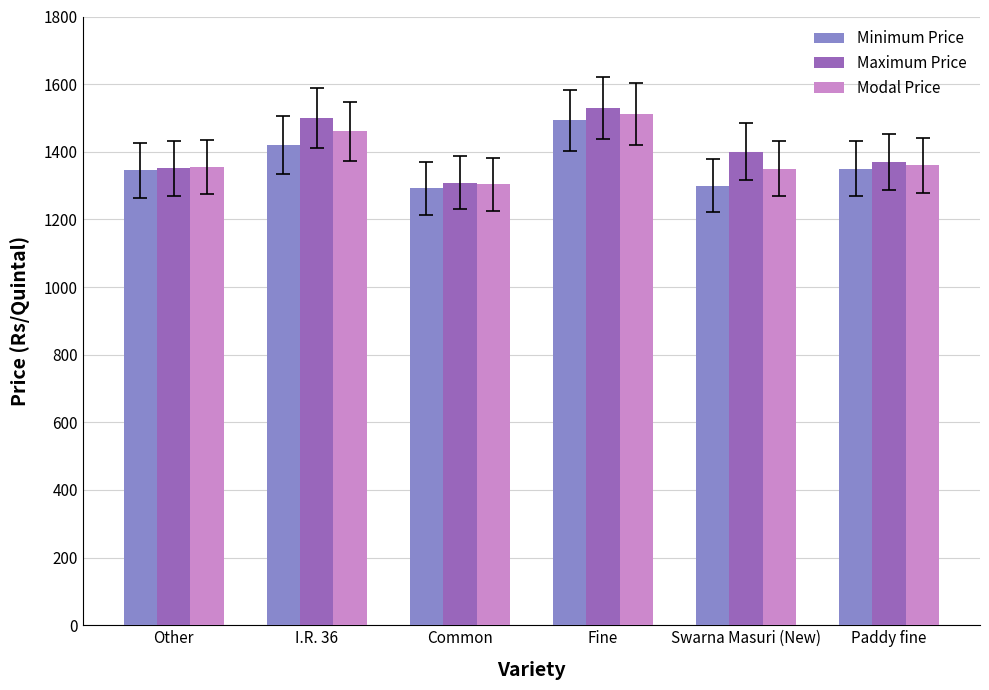

What is the label of the 5th bar from the left?

Swarna Masuri (New)